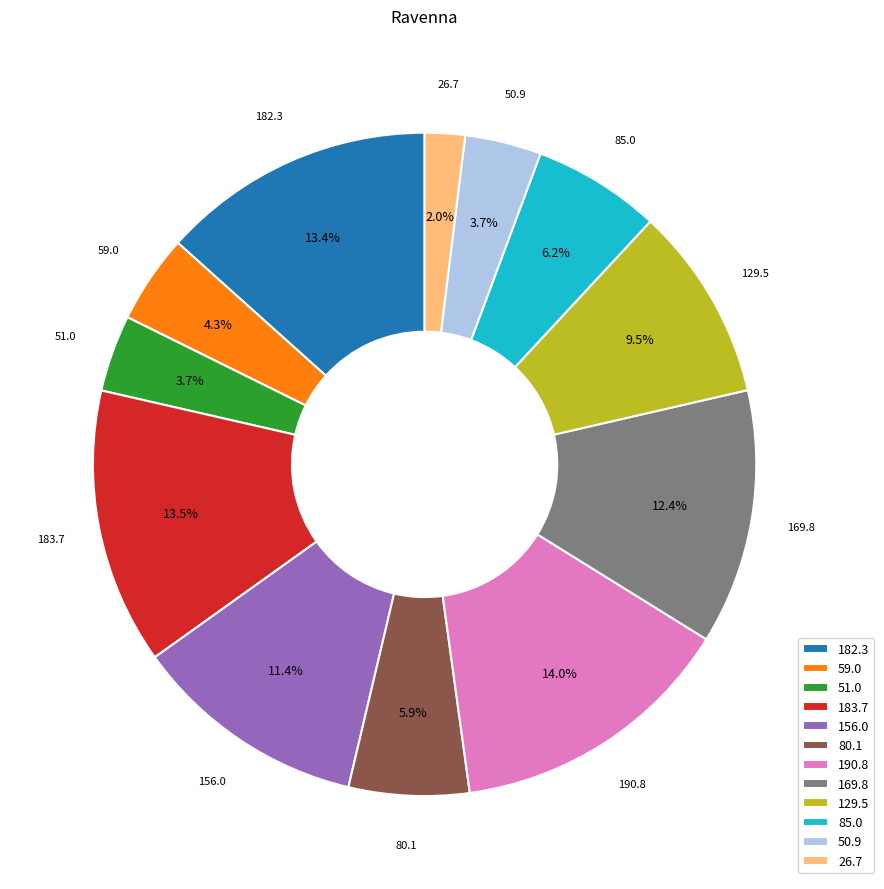

Does 156.0 represent more than half of the total?

No